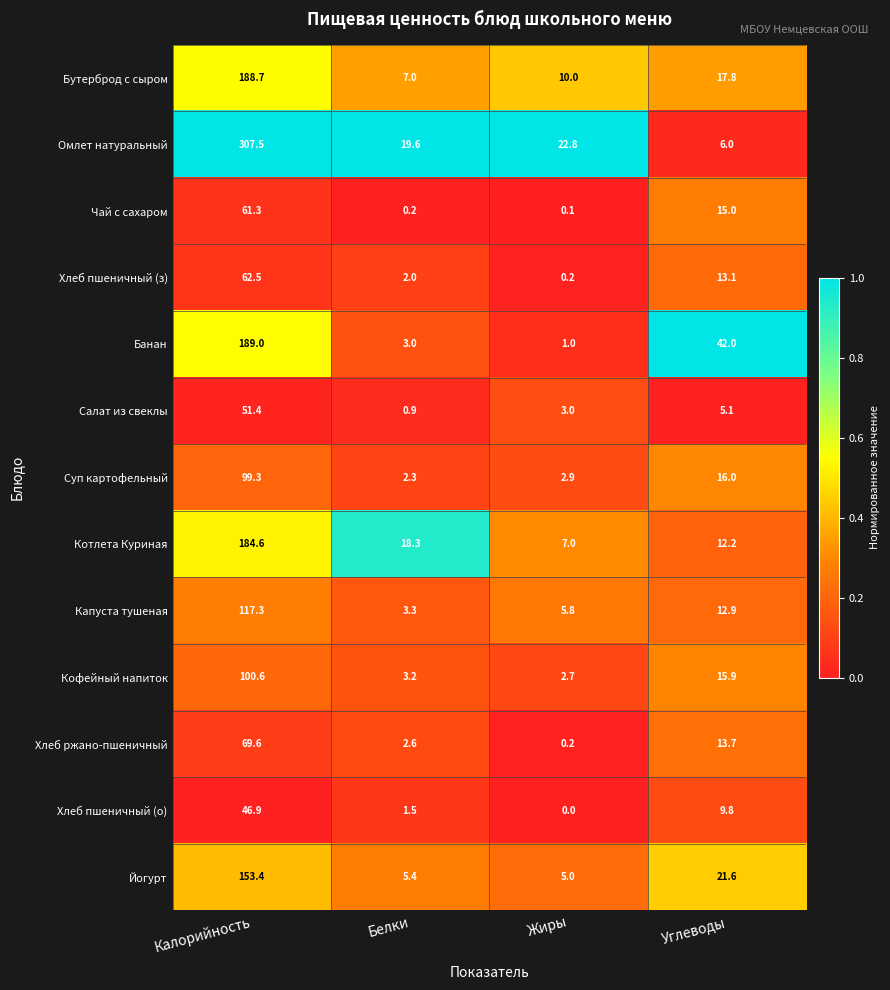

What is the minimum value for Салат из свеклы?

0.9